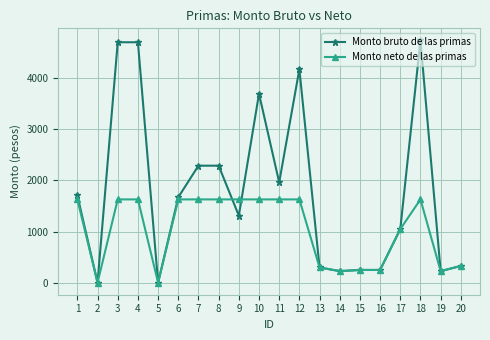

At which category does Monto neto de las primas reach its first local valley?

2